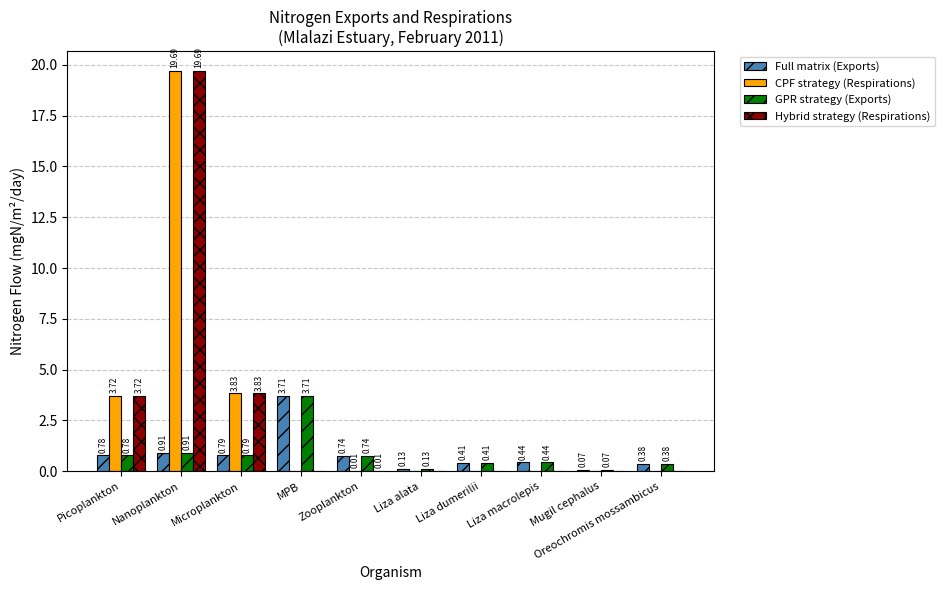

At which label is Hybrid strategy (Respirations) closest to 9?

Microplankton